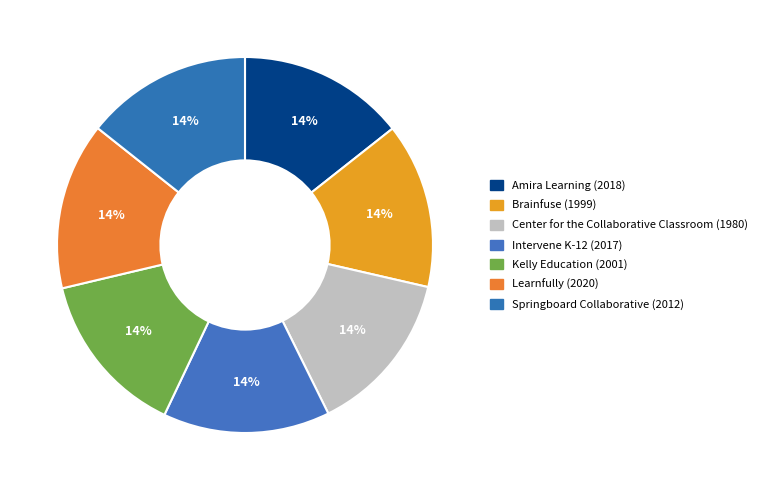

Rank the categories by value from highest to lowest.

Learnfully, Amira Learning, Intervene K-12, Springboard Collaborative, Kelly Education, Brainfuse, Center for the Collaborative Classroom